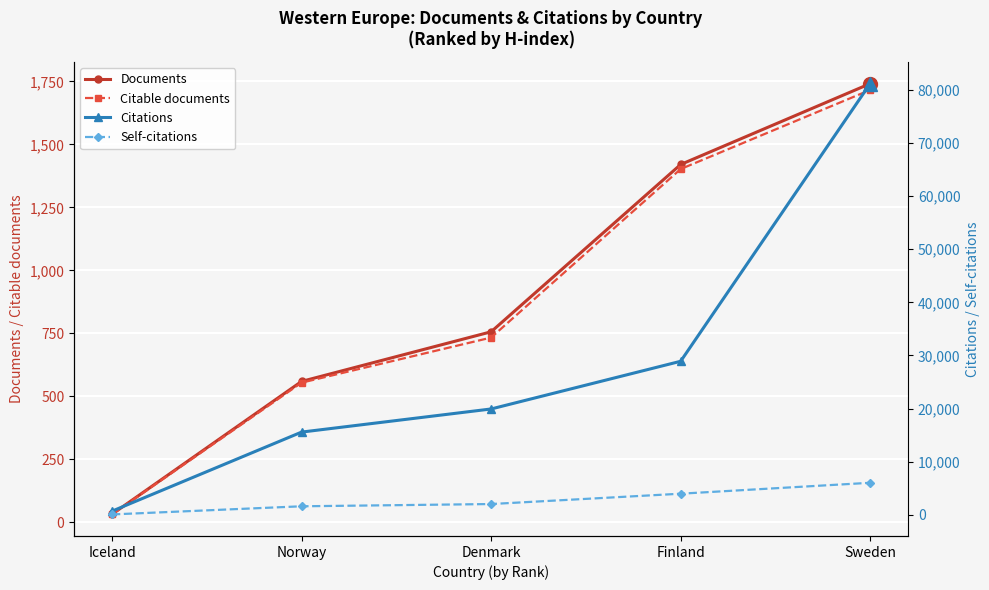

At which label does Citations first exceed 19913?

Finland